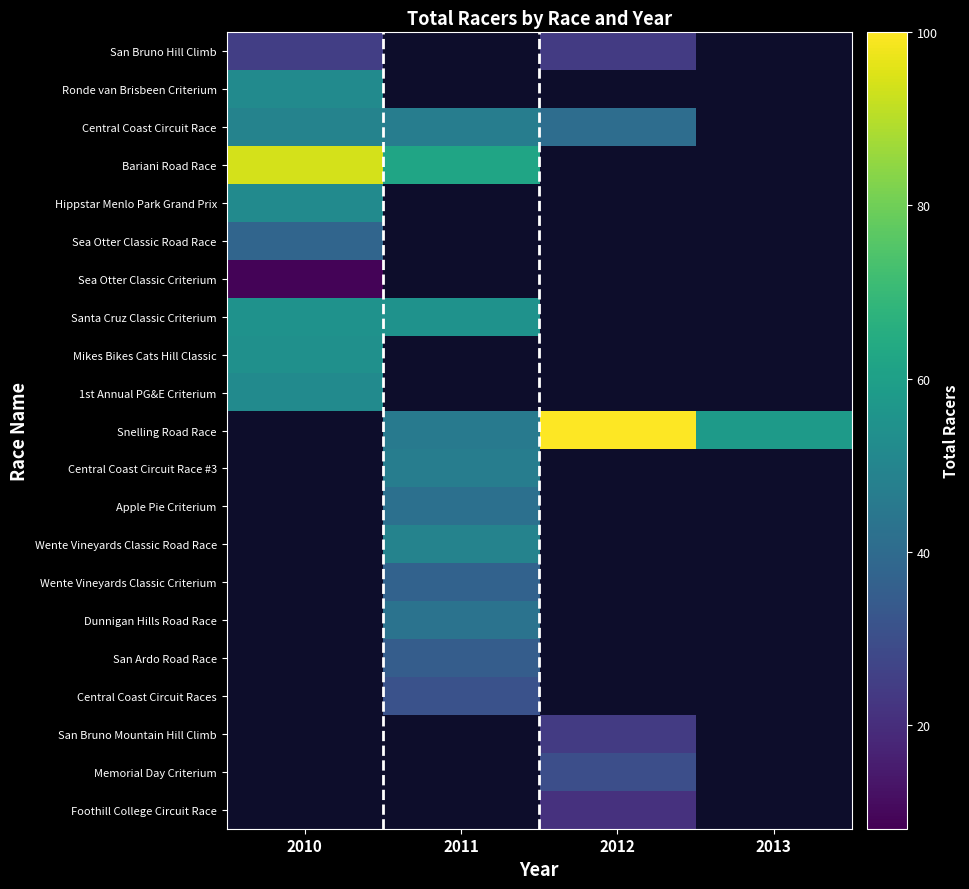

Which label corresponds to the smallest value in the chart?

2010